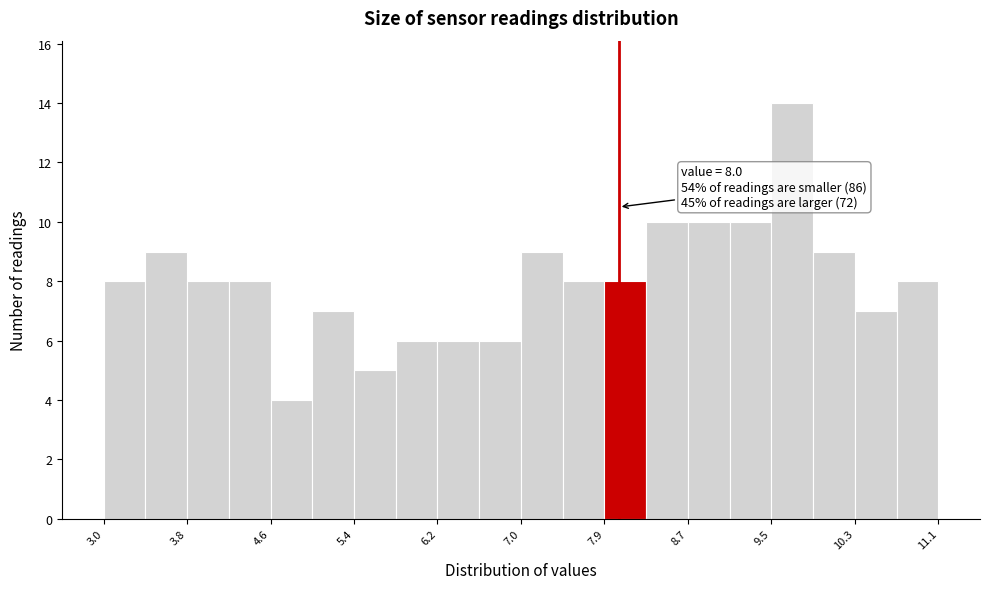

Which range on the x-axis has the tallest bar?

9.5 to 9.9